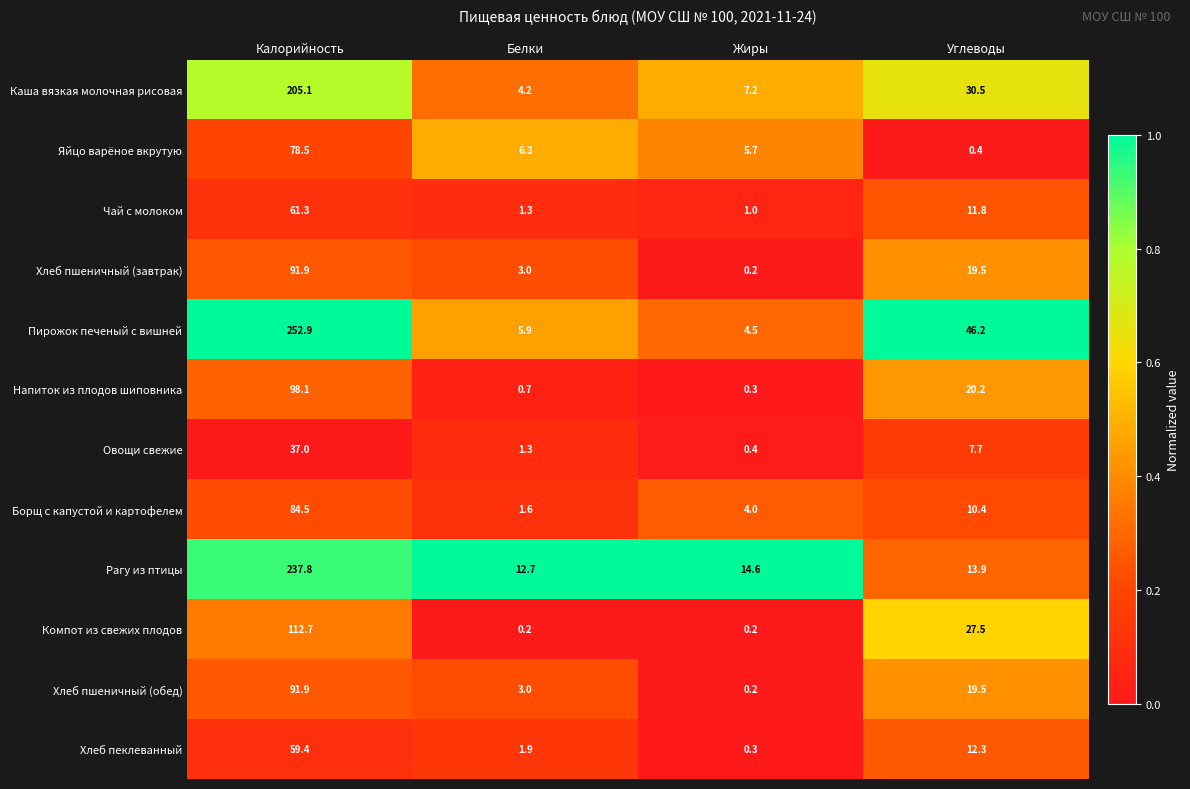

True or false: Хлеб пшеничный (завтрак) has a value of 91.9 at Калорийность.

True